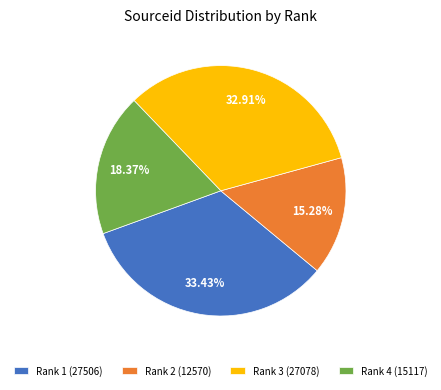

Is Rank 2 (12570) the majority of the pie?

No